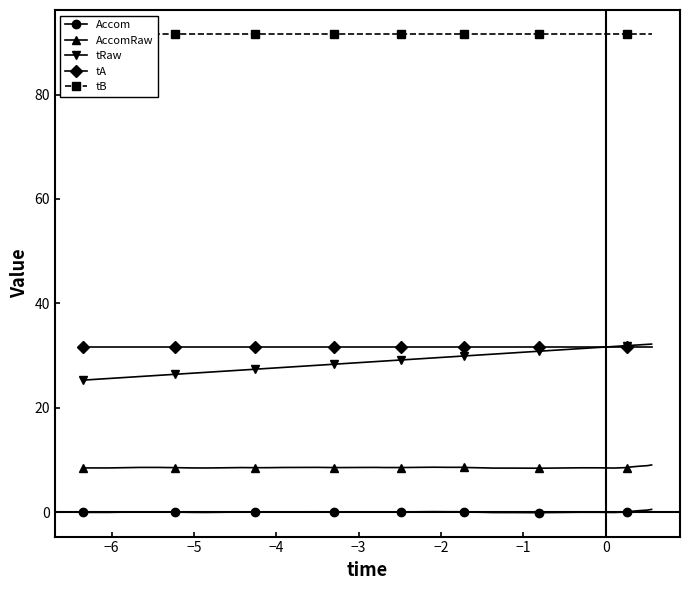

Is this an area chart (filled region under the line)?

No